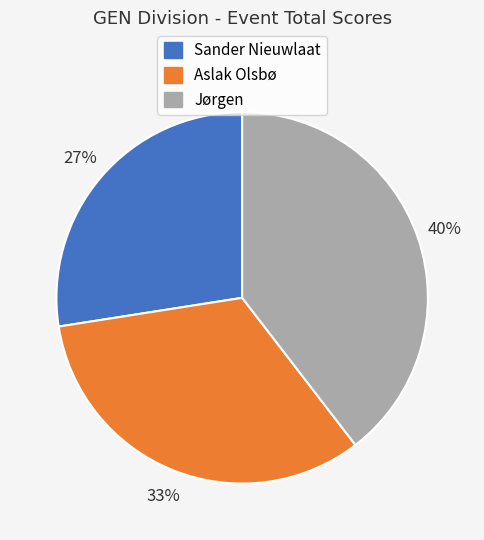

To the nearest percent, what portion does Aslak Olsbø represent?

33%